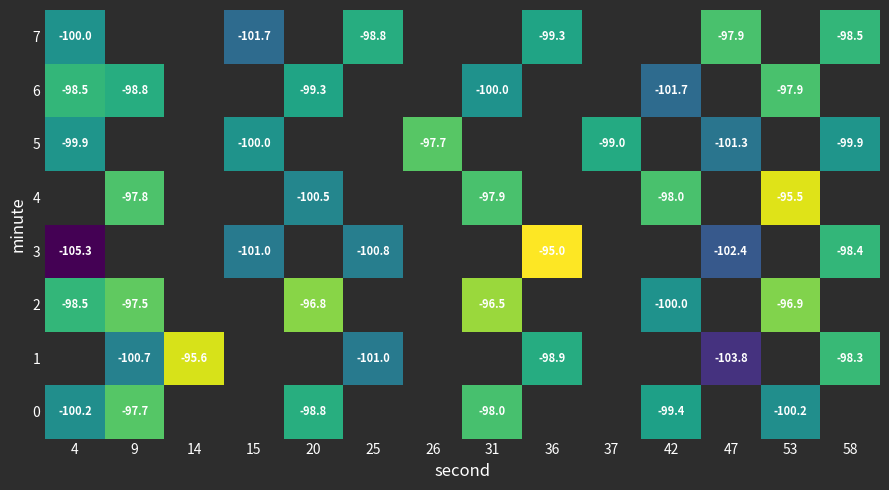

Which category has the lowest value across all series?

4